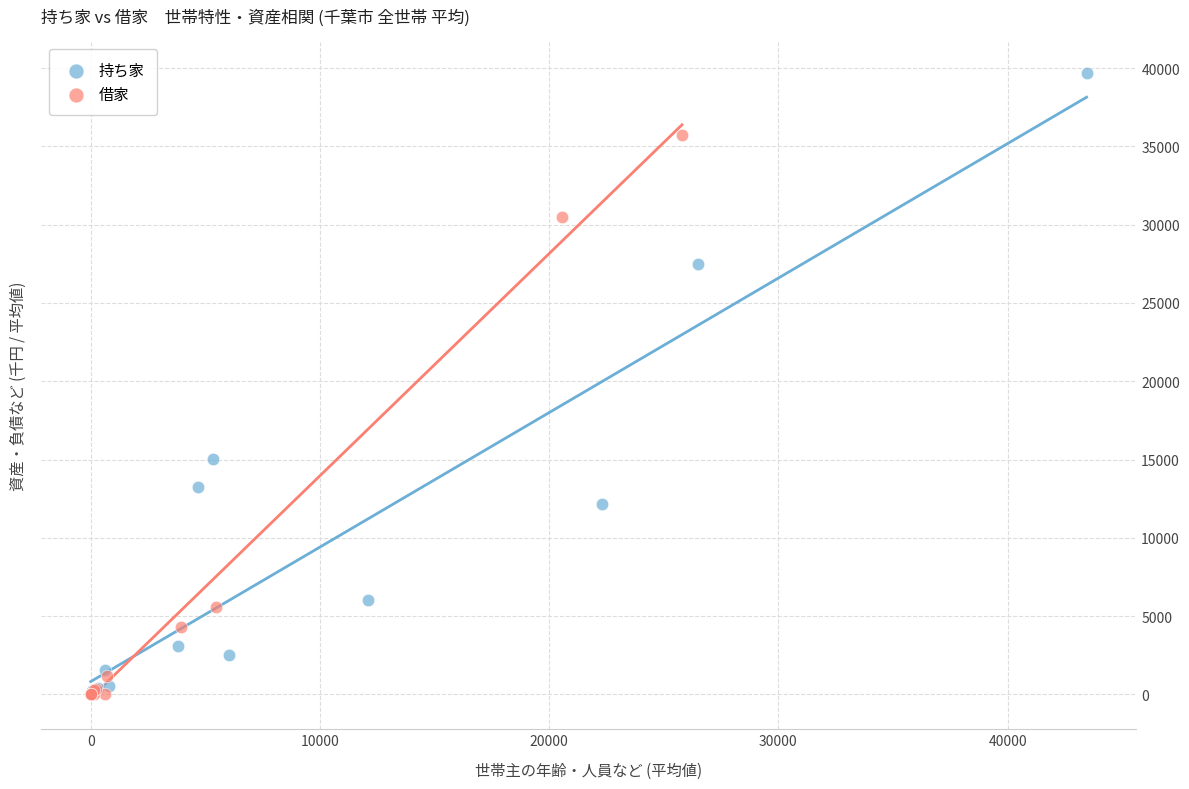

What are all the series names shown in the legend?

持ち家, 借家